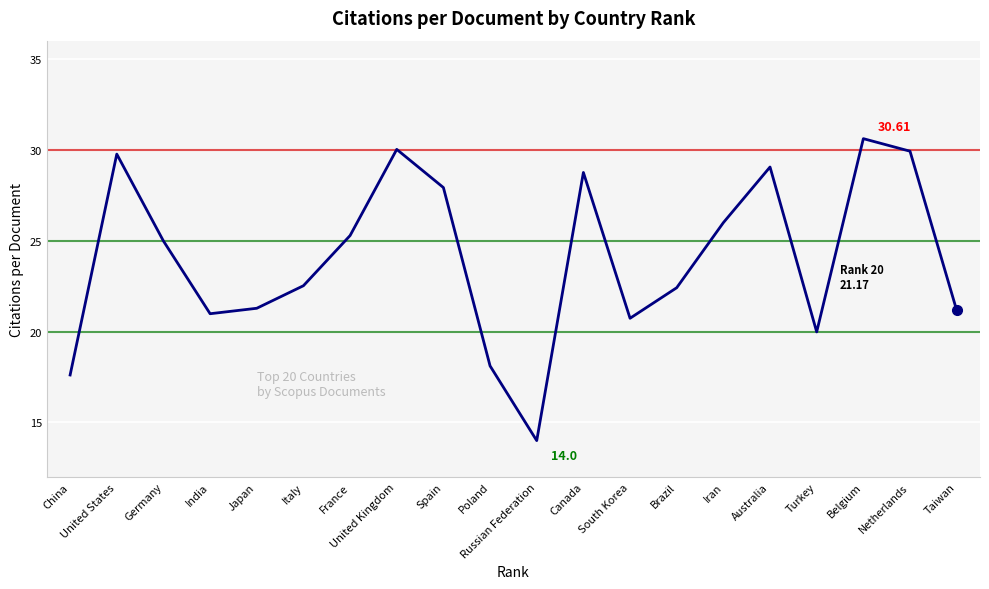

How many interior local peaks (higher than both neighbors) does the data have?

5